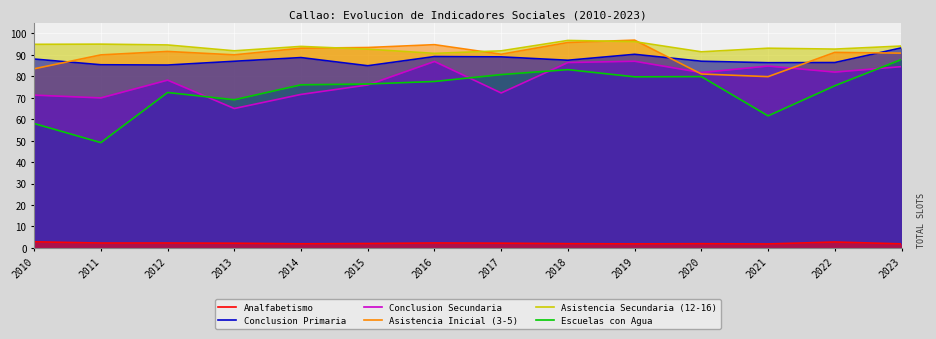

At which category does Escuelas con Agua reach its first local valley?

2011